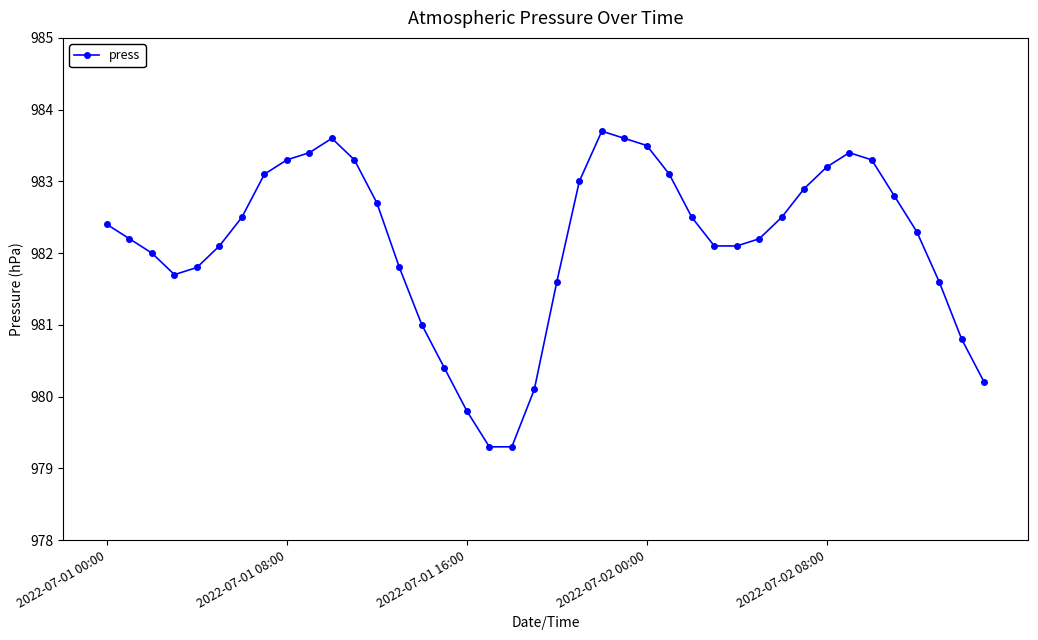

True or false: the data has more than 0 interior local peaks.

True